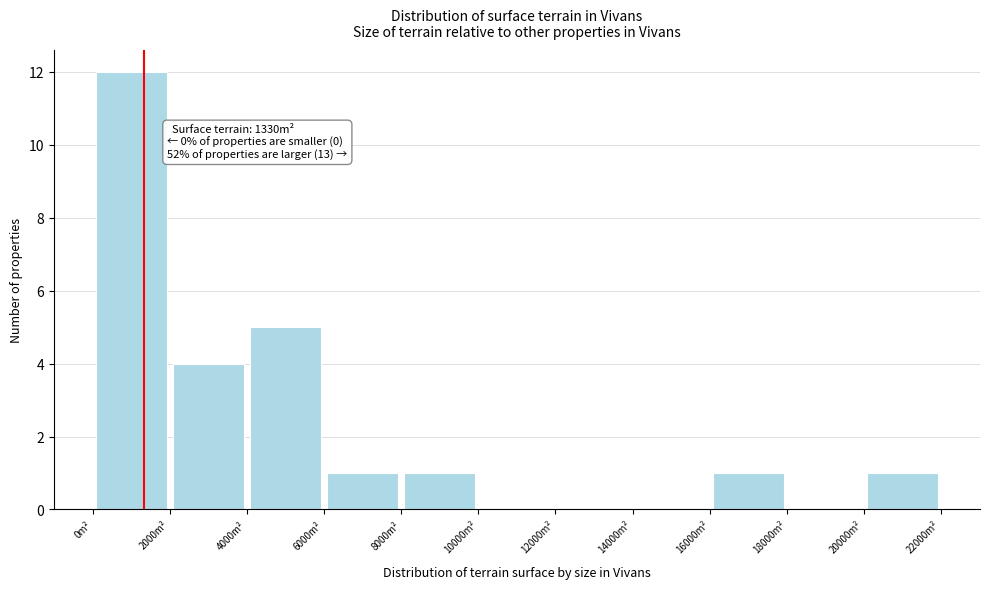

Which range on the x-axis has the tallest bar?

0 to 2000